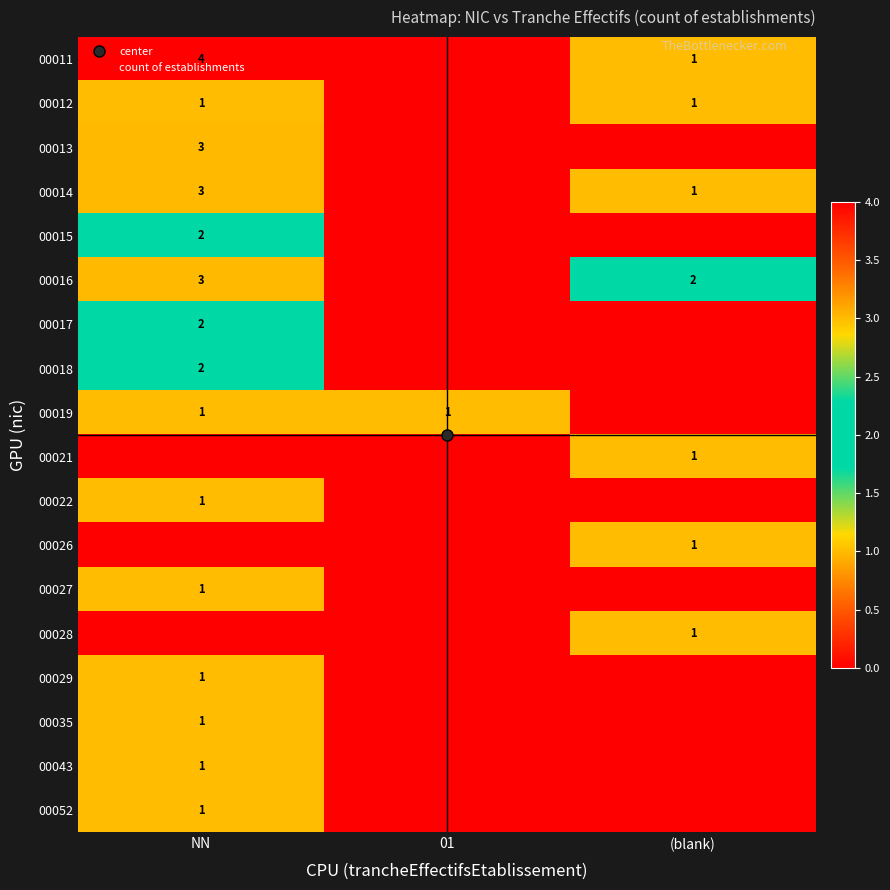

How many categories are shown in the chart?

3